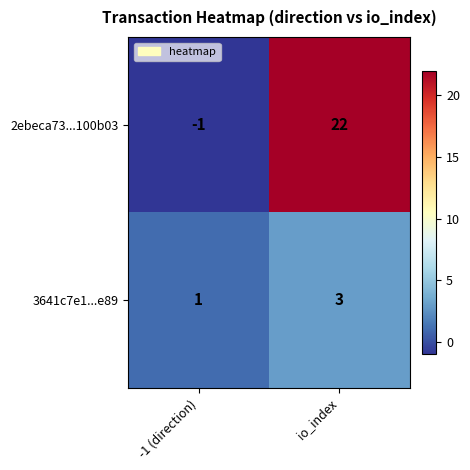

Which series has the largest total across all categories?

2ebeca73...100b03